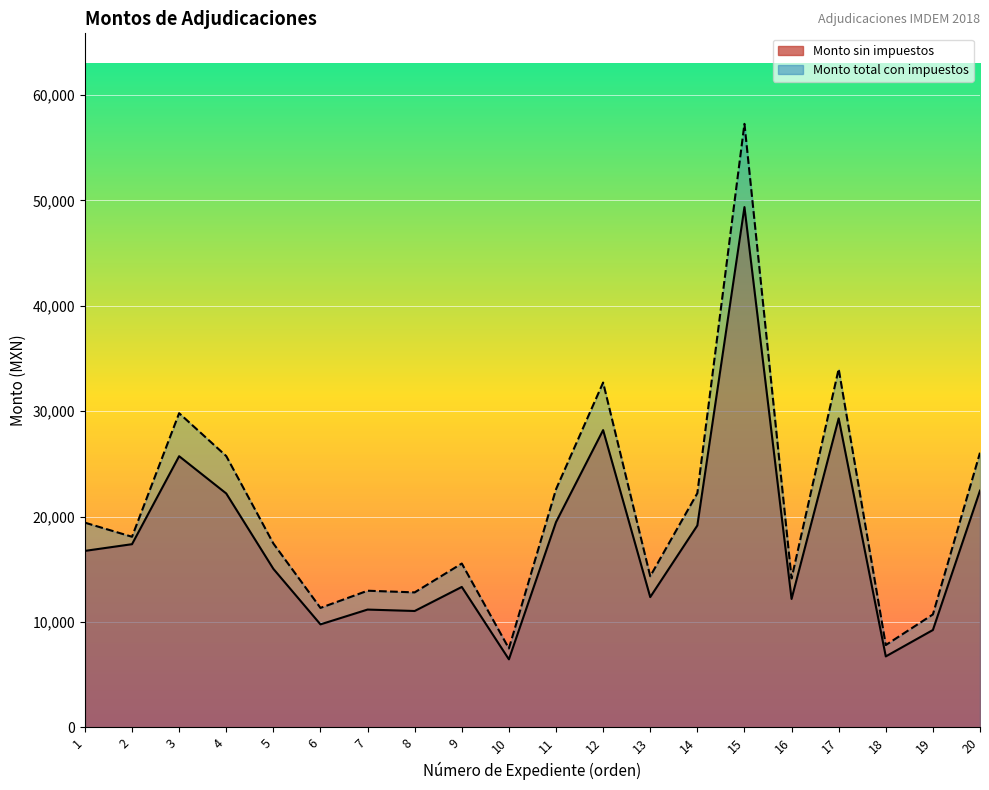

Reading right to left, extract all data points from this chart.

Monto sin impuestos: 20=22460.0	19=9233.1	18=6728.7	17=29313.0	16=12180.0	15=49360.9	14=19150.0	13=12357.0	12=28200.0	11=19471.0	10=6450.0	9=13320.0	8=11037.0	7=11172.0	6=9768.0	5=15038.0	4=22188.0	3=25724.5	2=17375.8	1=16740.0
Monto total con impuestos: 20=26053.6	19=10710.4	18=7805.3	17=34003.1	16=14128.8	15=57258.7	14=22214.0	13=14334.1	12=32712.0	11=22586.4	10=7482.0	9=15541.2	8=12802.9	7=12959.5	6=11330.0	5=17444.1	4=25738.1	3=29804.4	2=18080.8	1=19418.4